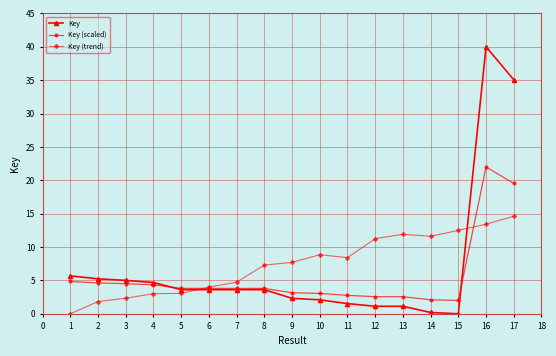

Count the number of data series in this chart.

3